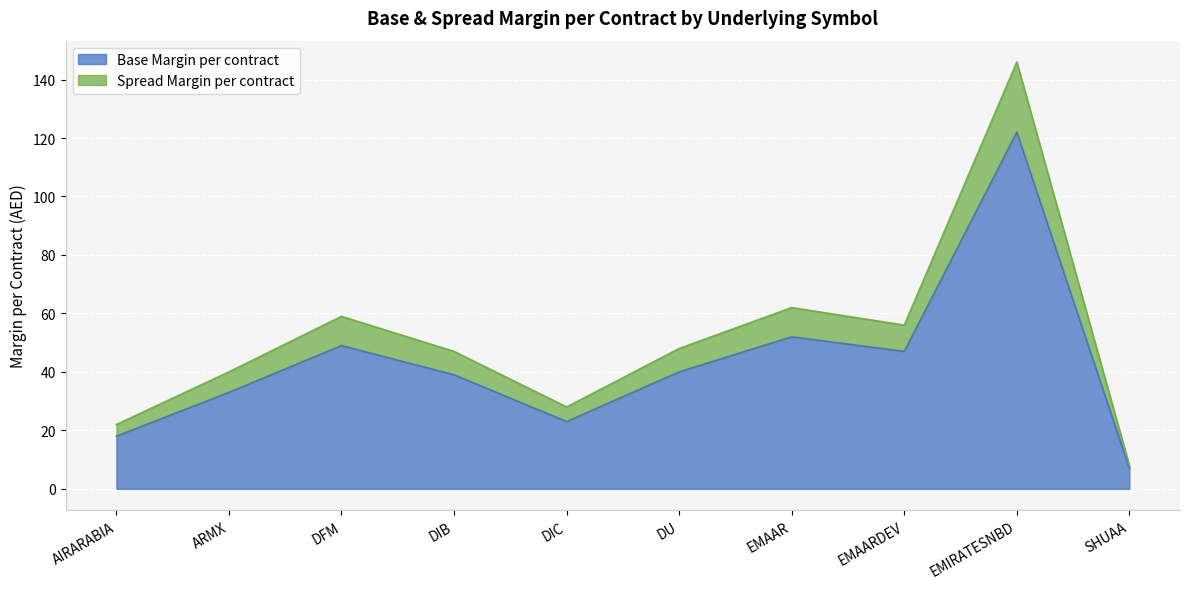

How many interior local valleys does the Base Margin per contract series have?

2